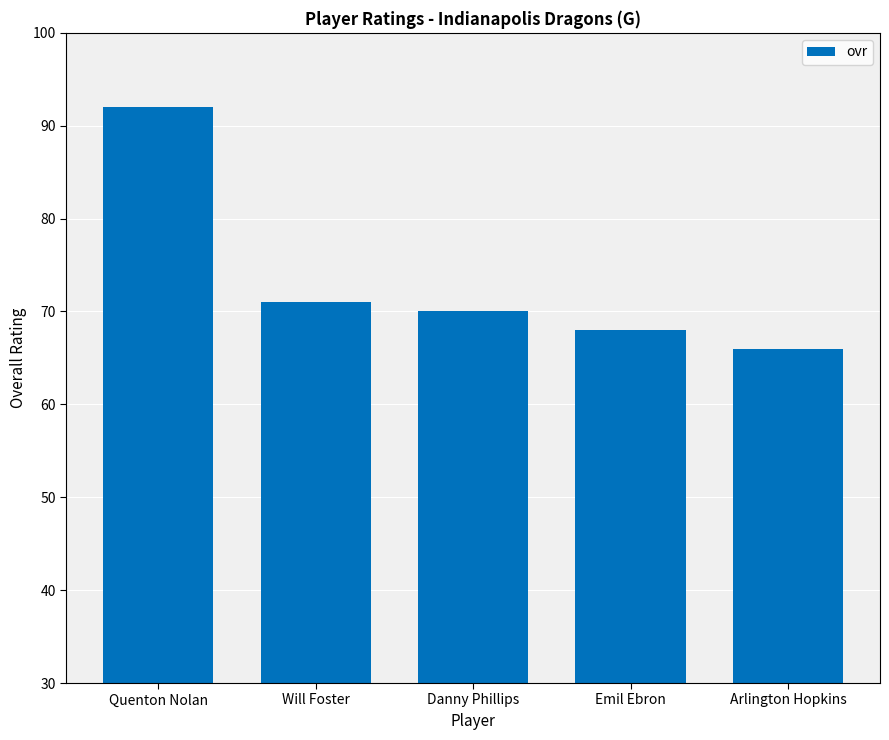

Is it true that the value at Danny Phillips is 99?

False